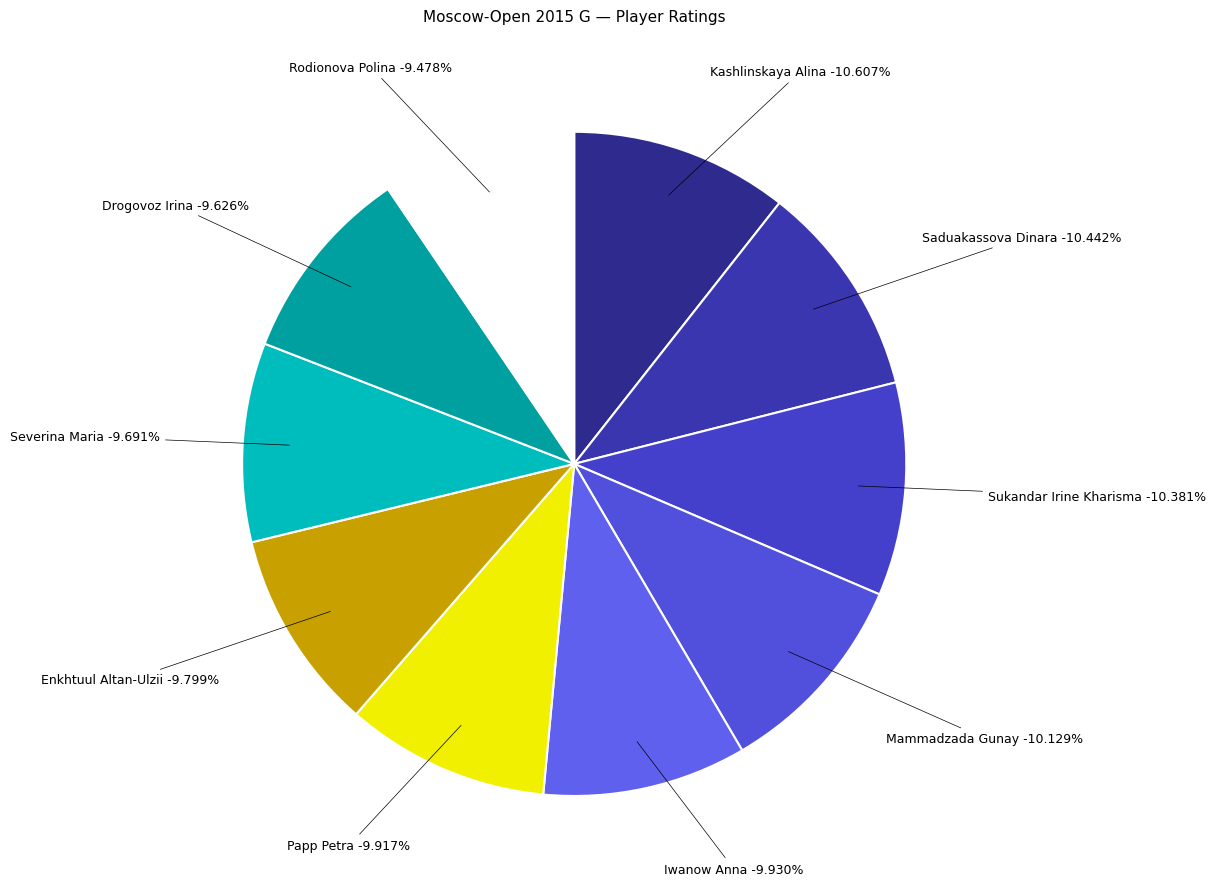

How many segments does this pie chart have?

10